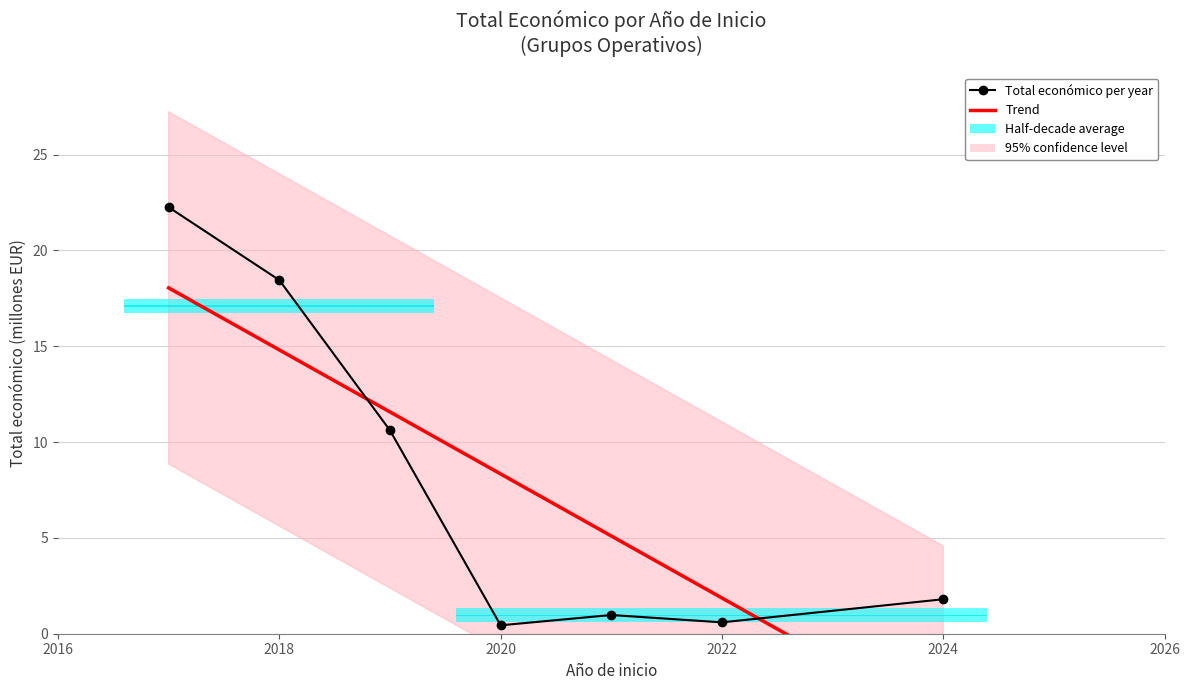

What is the highest value of the Total económico per year series?

22.3